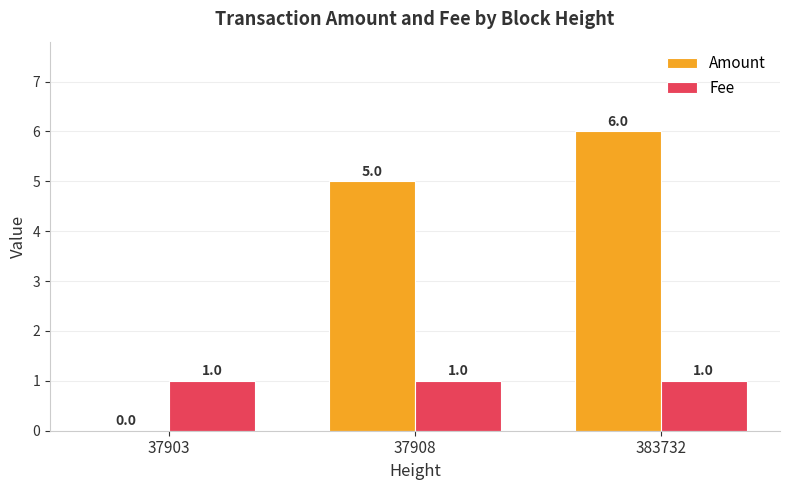

What is the sum of all Fee values?

3